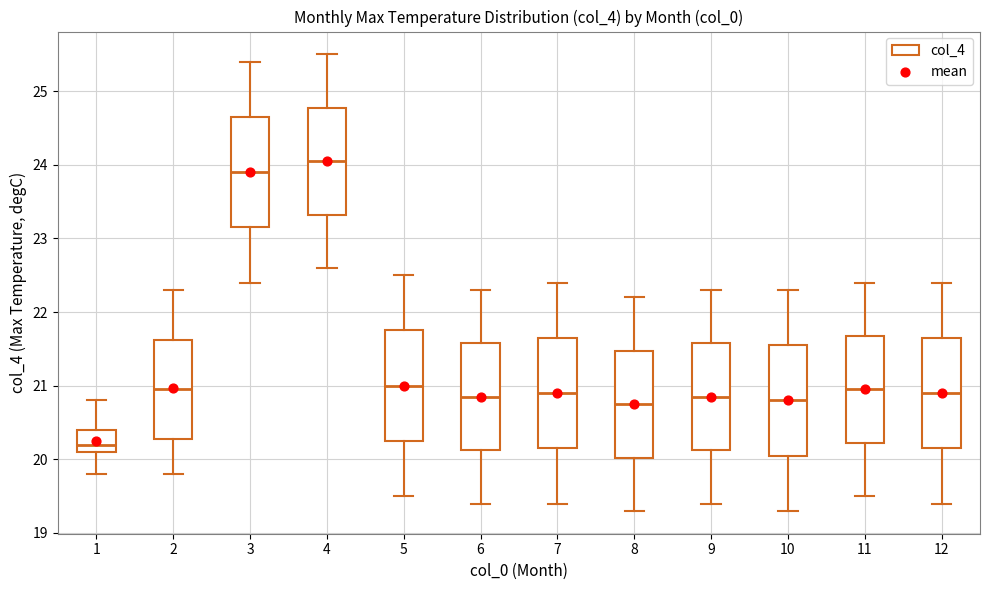

Where is the lower edge of the box at x = 10 on the y-axis? The values are not printed on the chart, so give them approximately, as read against the axis.

20.1